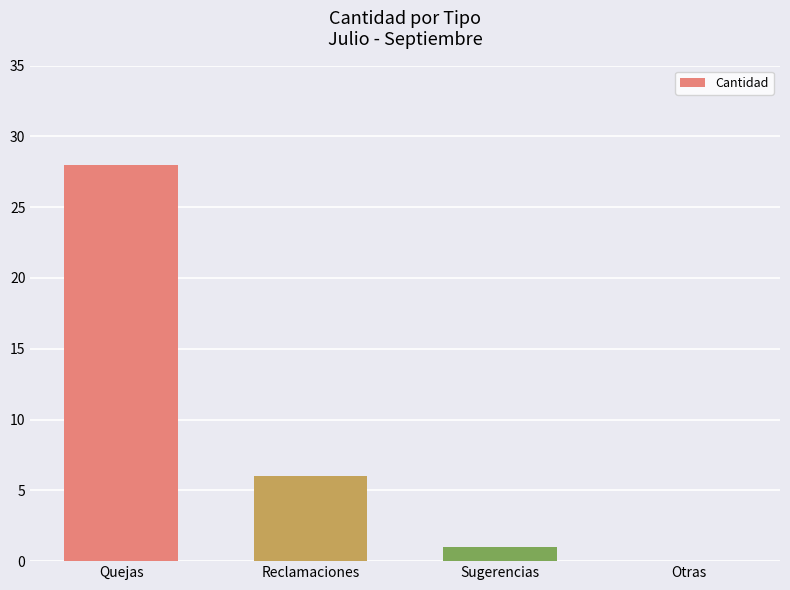

Reading left to right, transcribe all the data shown in this chart.

Quejas=28	Reclamaciones=6	Sugerencias=1	Otras=0